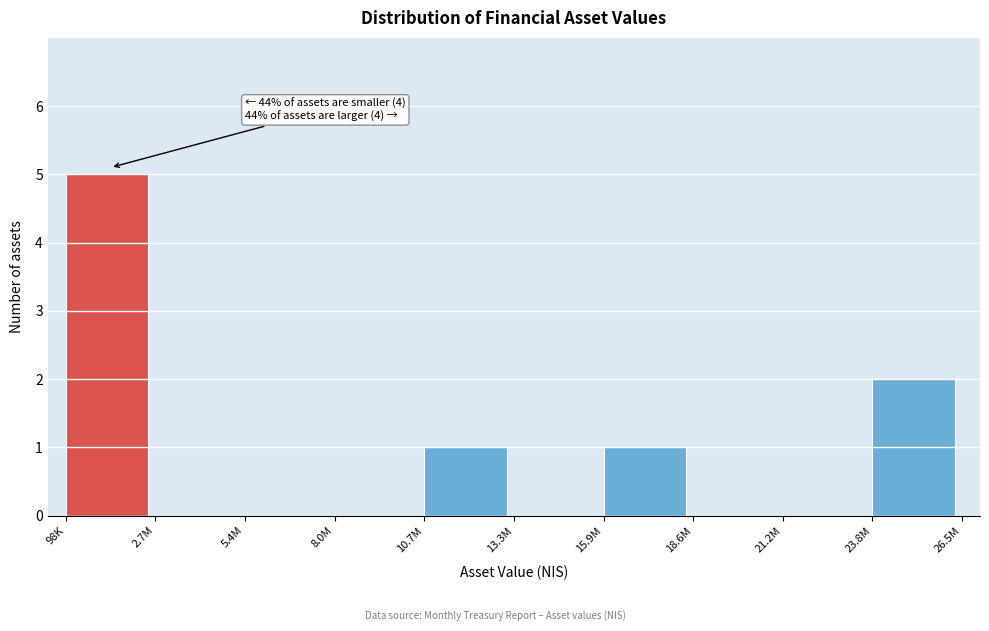

Reading left to right, what are all the values shown in this chart?

98K=5	2.7M=0	5.4M=0	8.0M=0	10.7M=1	13.3M=0	15.9M=1	18.6M=0	21.2M=0	23.8M=2